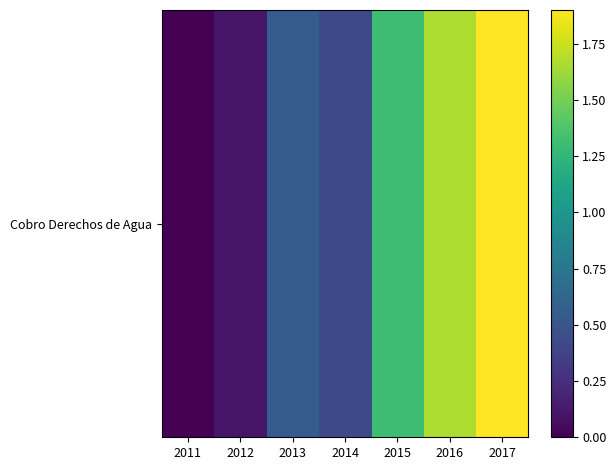

True or false: the data shows 2.0 at 2015.

False